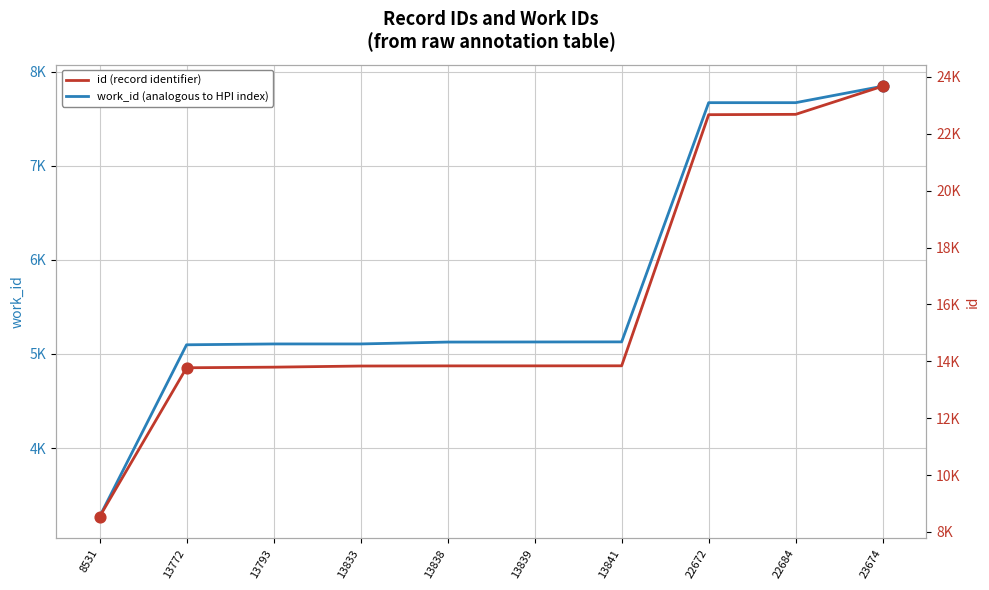

Which series contains the lowest Y value?

work_id (analogous to HPI index)